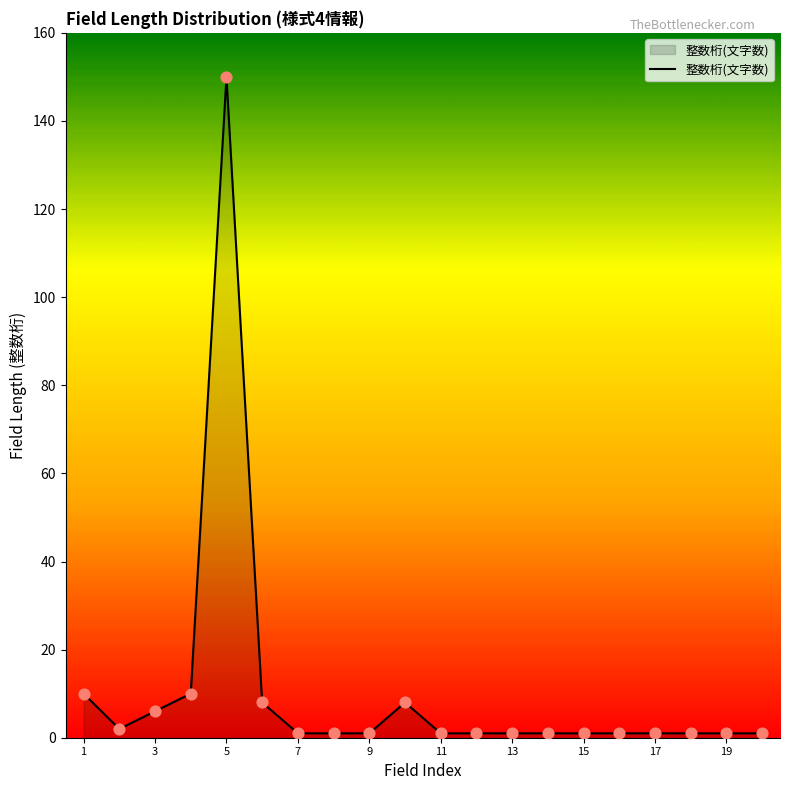

What is the difference between the maximum and minimum values?

149